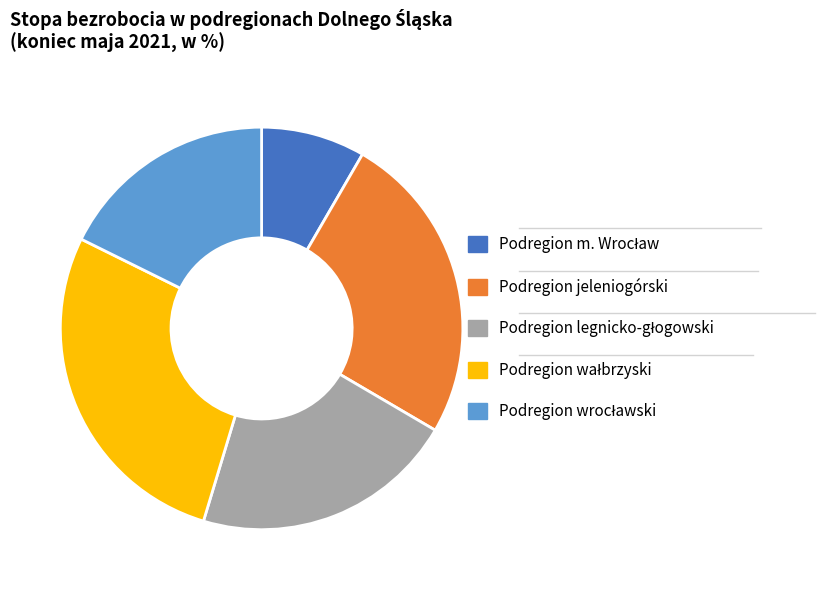

True or false: Podregion jeleniogórski accounts for 37% of the total.

False